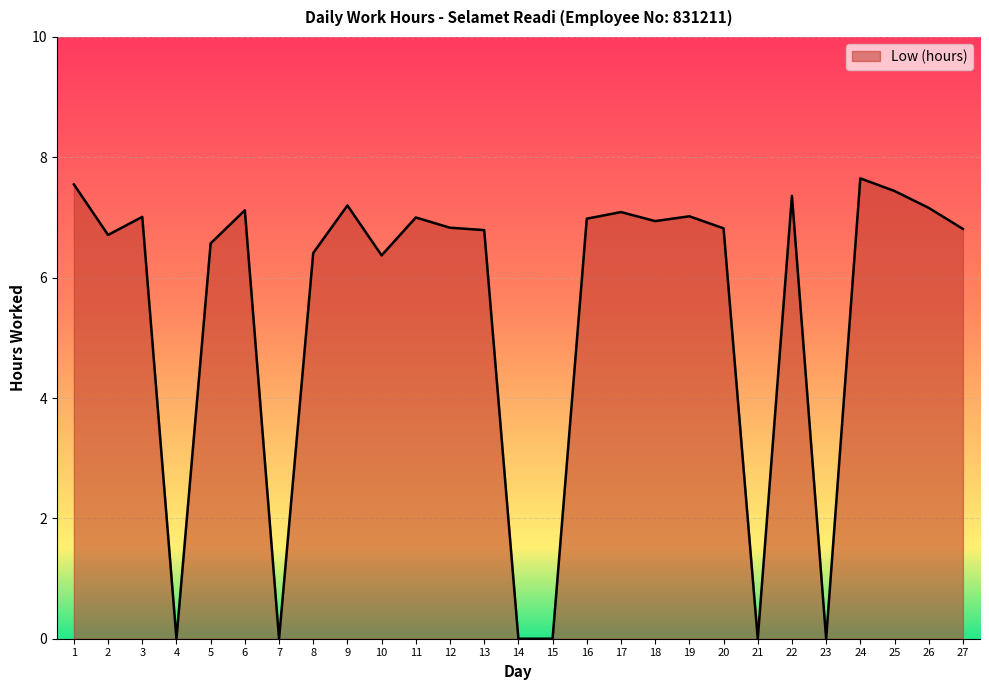

What is the maximum value shown in the chart?

7.7